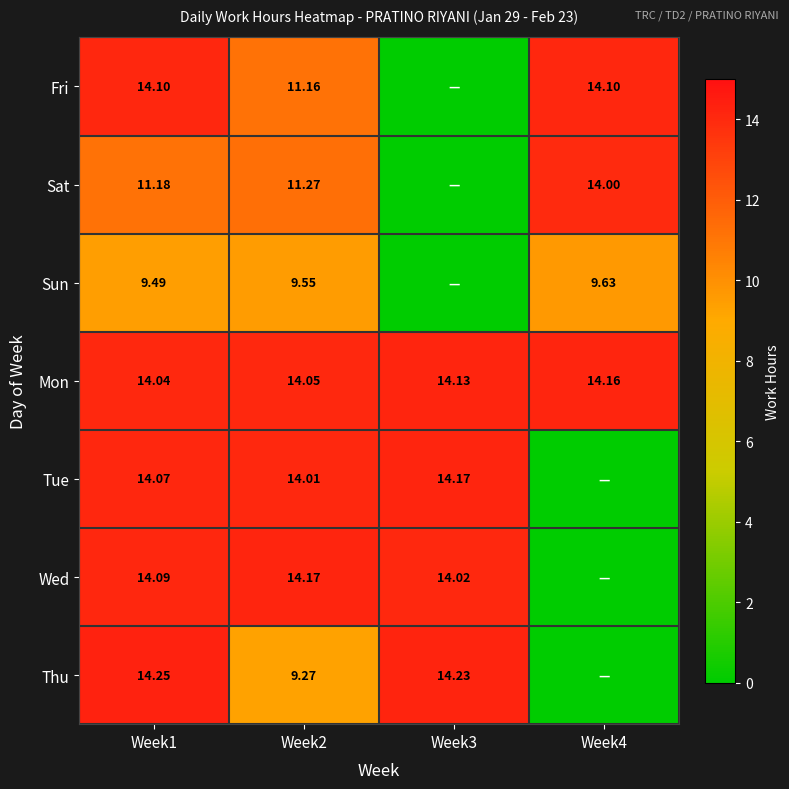

At Week2, list the series in order from smallest to largest.

Thu, Sun, Fri, Sat, Tue, Mon, Wed